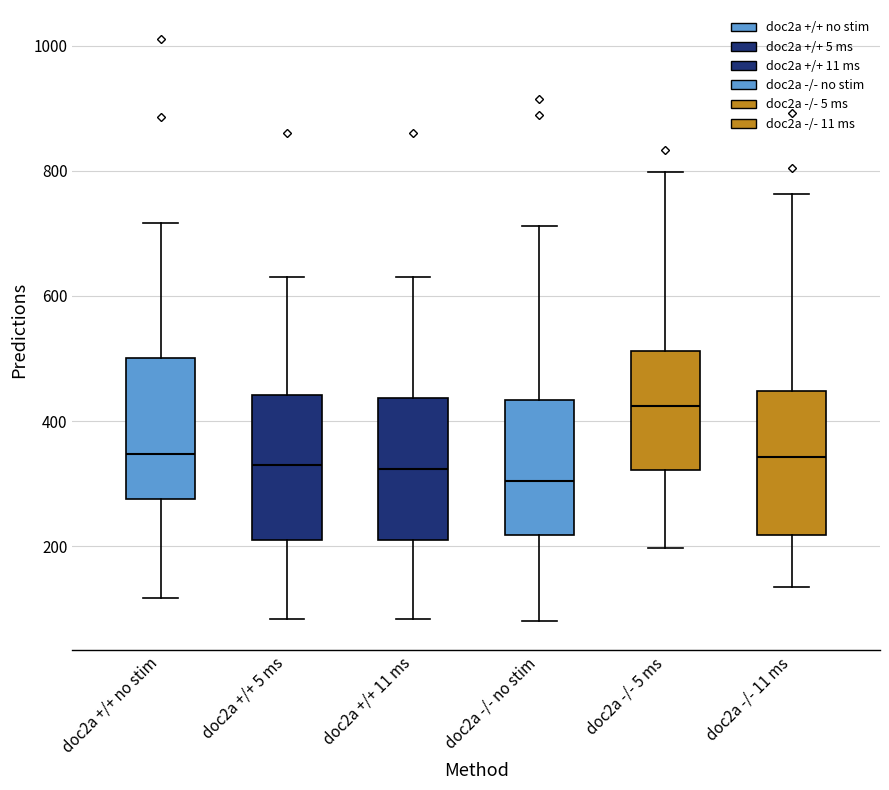

Reading left to right, read every box against the y-axis: the position of its median line, the range the box covers, and the ends of its whiskers. The values are not printed on the chart, so give them approximately, as read against the axis.

doc2a +/+ no stim: median 340, box 280 to 500, whiskers 120 to 720
doc2a +/+ 5 ms: median 320, box 200 to 440, whiskers 80 to 620
doc2a +/+ 11 ms: median 320, box 200 to 440, whiskers 80 to 620
doc2a -/- no stim: median 300, box 220 to 440, whiskers 80 to 720
doc2a -/- 5 ms: median 420, box 320 to 520, whiskers 200 to 800
doc2a -/- 11 ms: median 340, box 220 to 440, whiskers 140 to 760